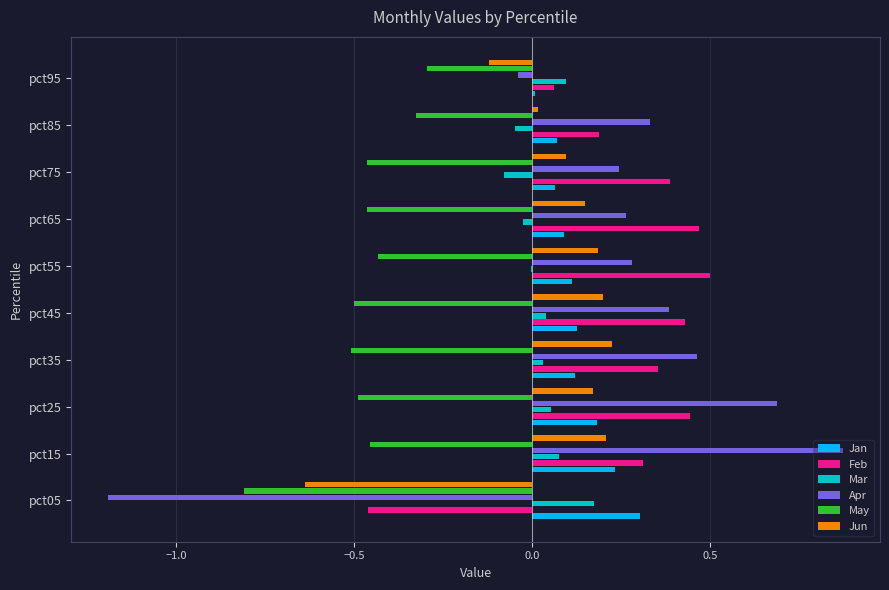

Is the value of Mar at pct65 greater than the value of May at pct45?

Yes